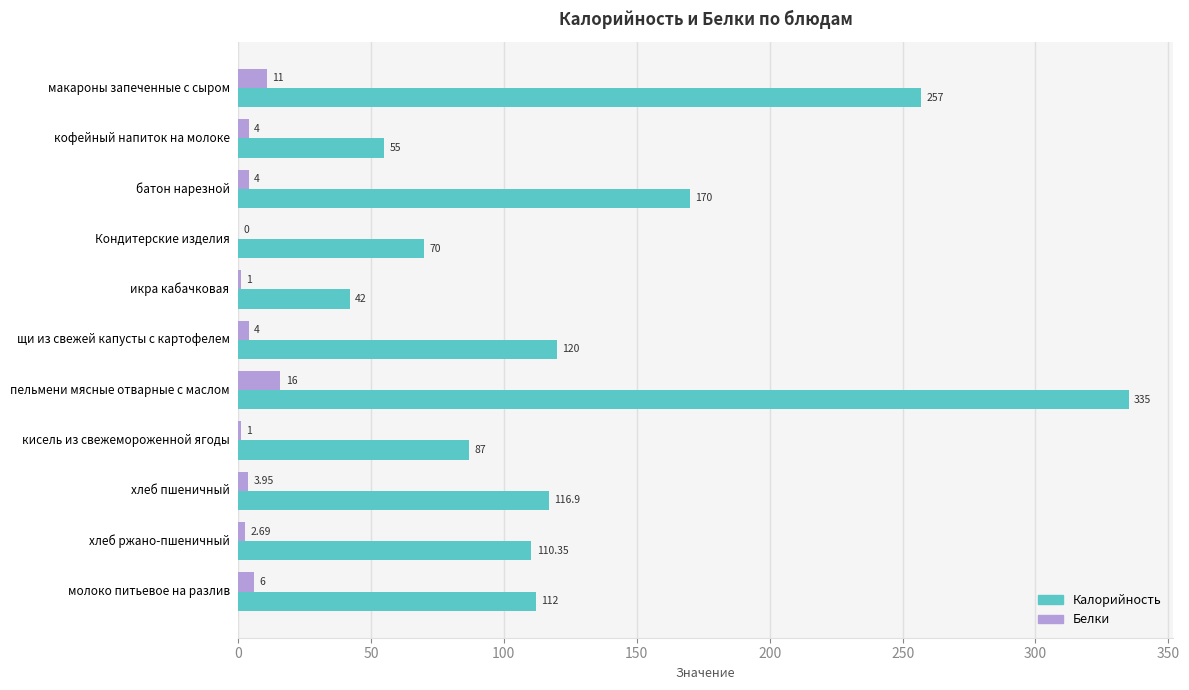

What is the sum of the Белки values at кисель из свежемороженной ягоды and молоко питьевое на разлив?

7.0